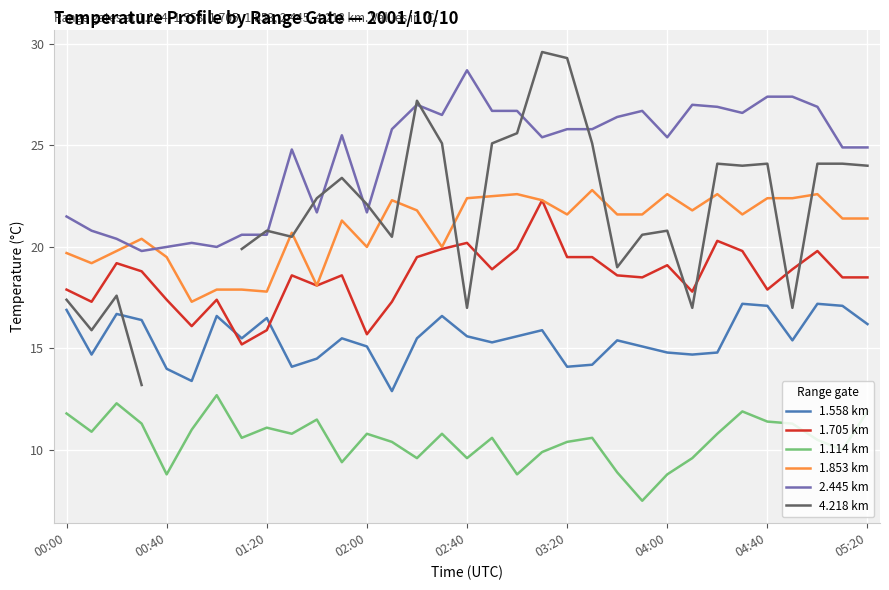

True or false: 1.114 km and 1.853 km intersect in this chart.

False